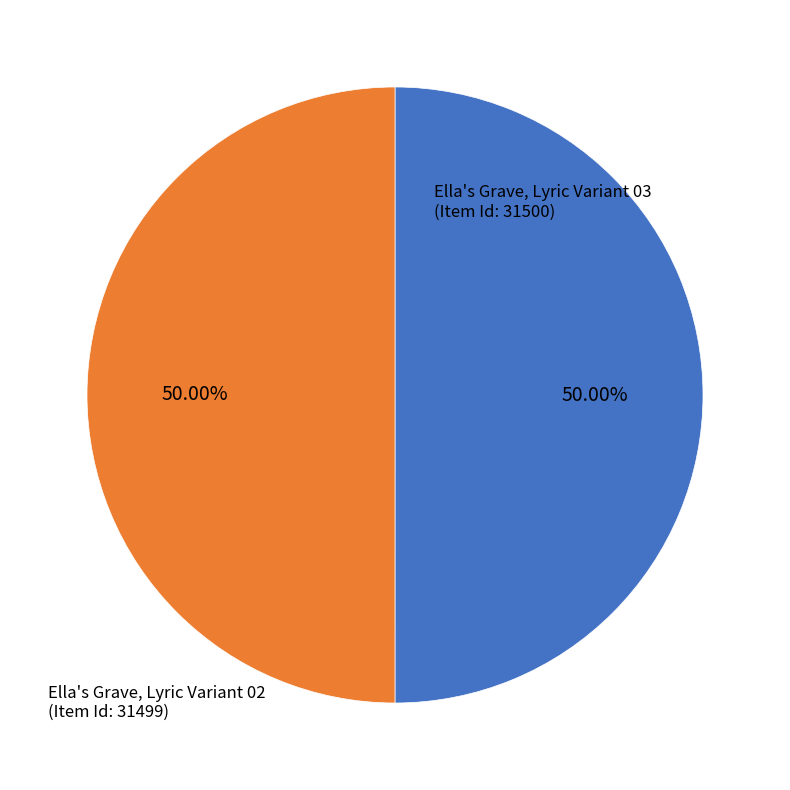

Rank the categories by value from lowest to highest.

Ella's Grave, Lyric Variant 02 (31499), Ella's Grave, Lyric Variant 03 (31500)